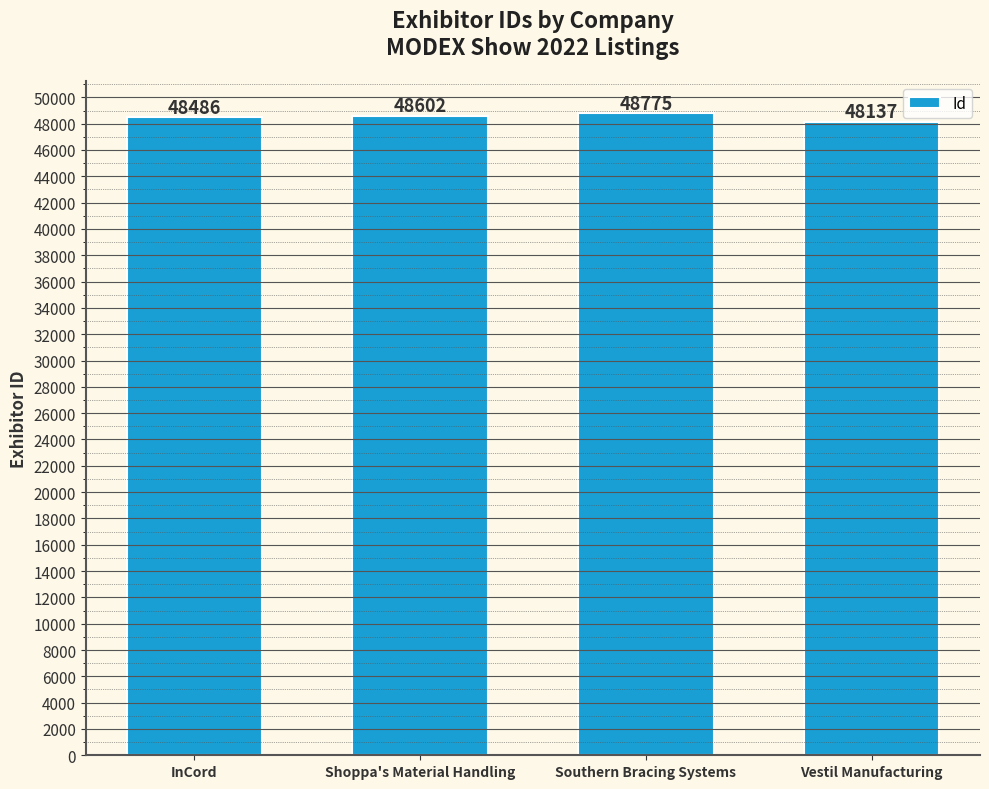

What is the ratio of the value at InCord to the value at Shoppa's Material Handling?

1.0